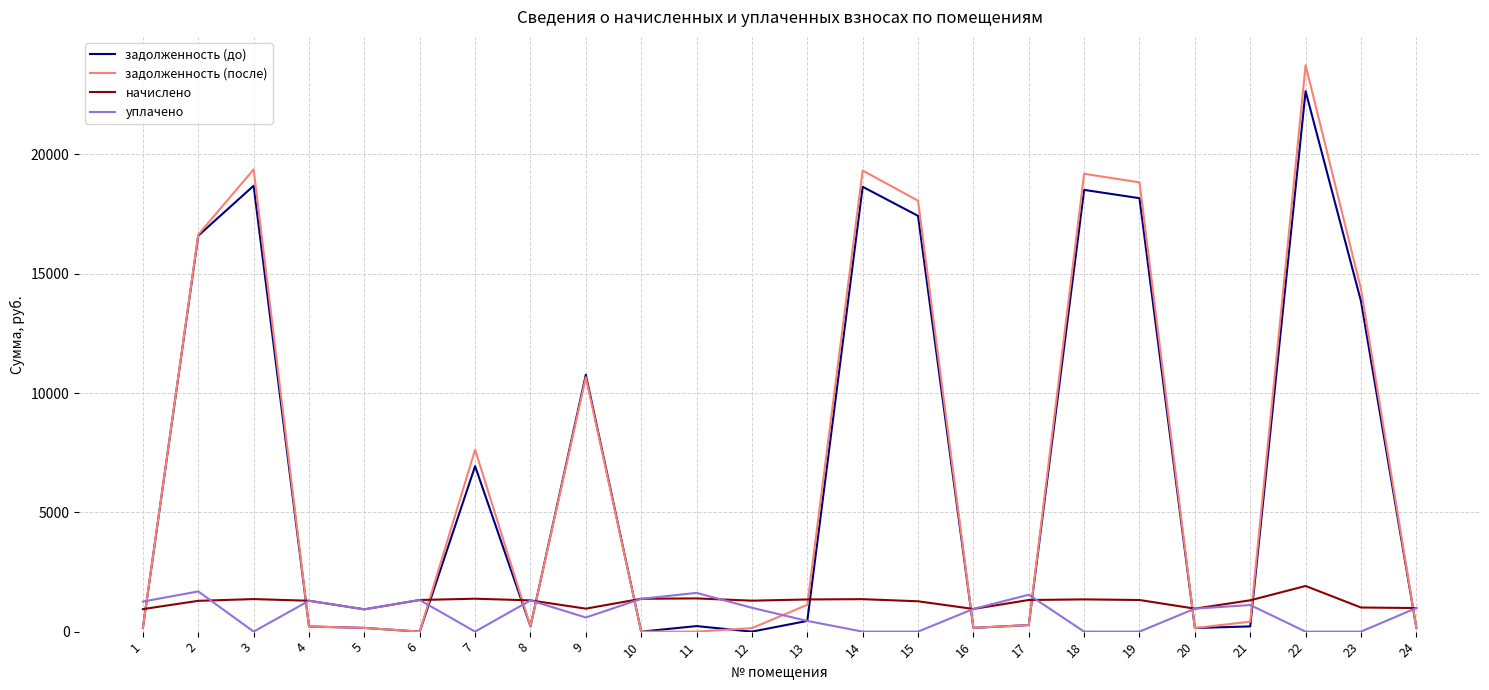

The value of задолженность (до) at 14 is 29023.2. True or false?

False